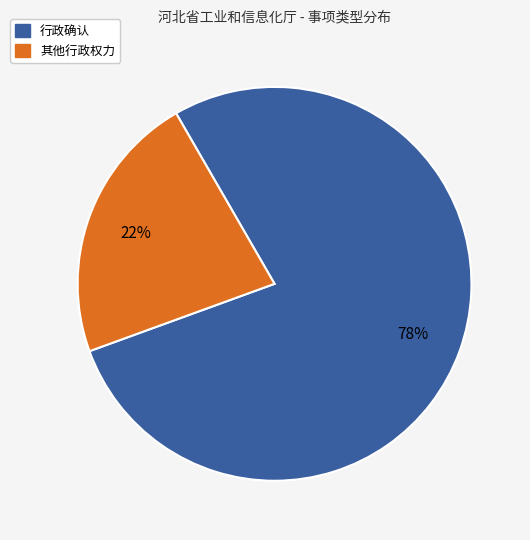

Between 行政确认 and 其他行政权力, which is larger?

行政确认